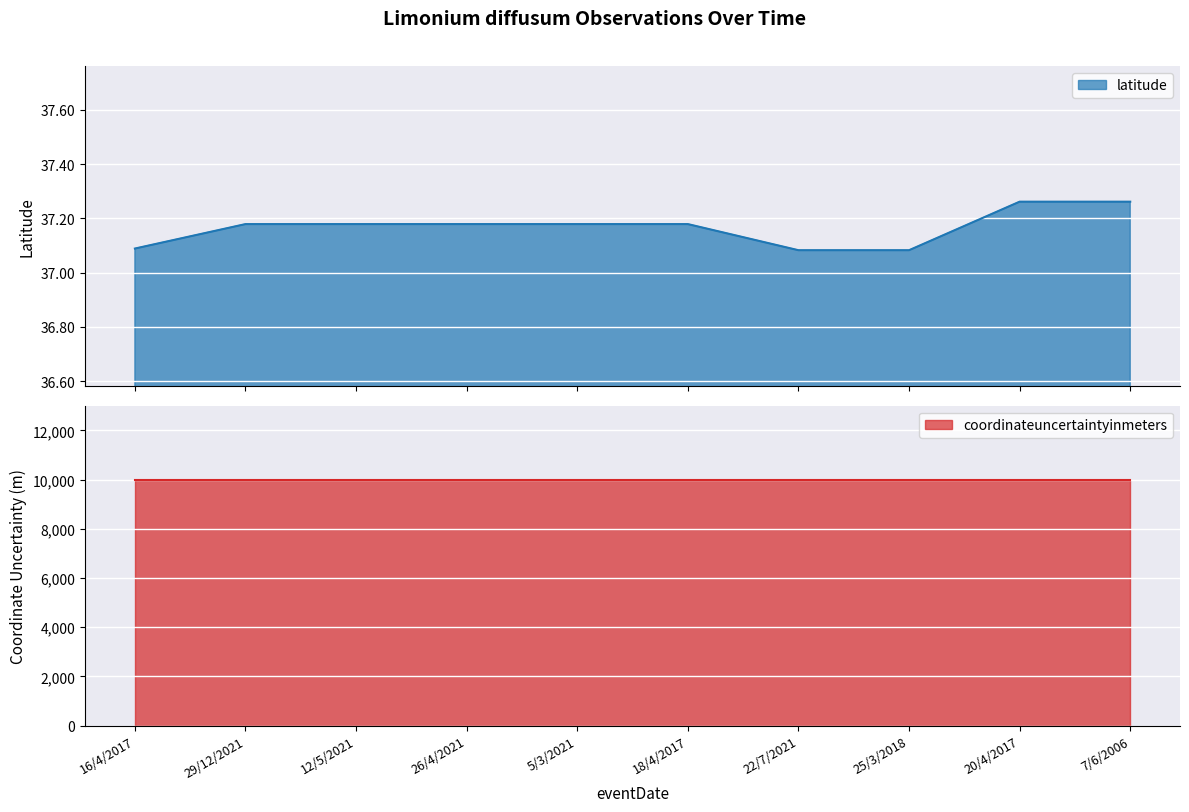

Rank the categories by value from highest to lowest.

20/4/2017, 7/6/2006, 29/12/2021, 12/5/2021, 26/4/2021, 5/3/2021, 18/4/2017, 16/4/2017, 22/7/2021, 25/3/2018